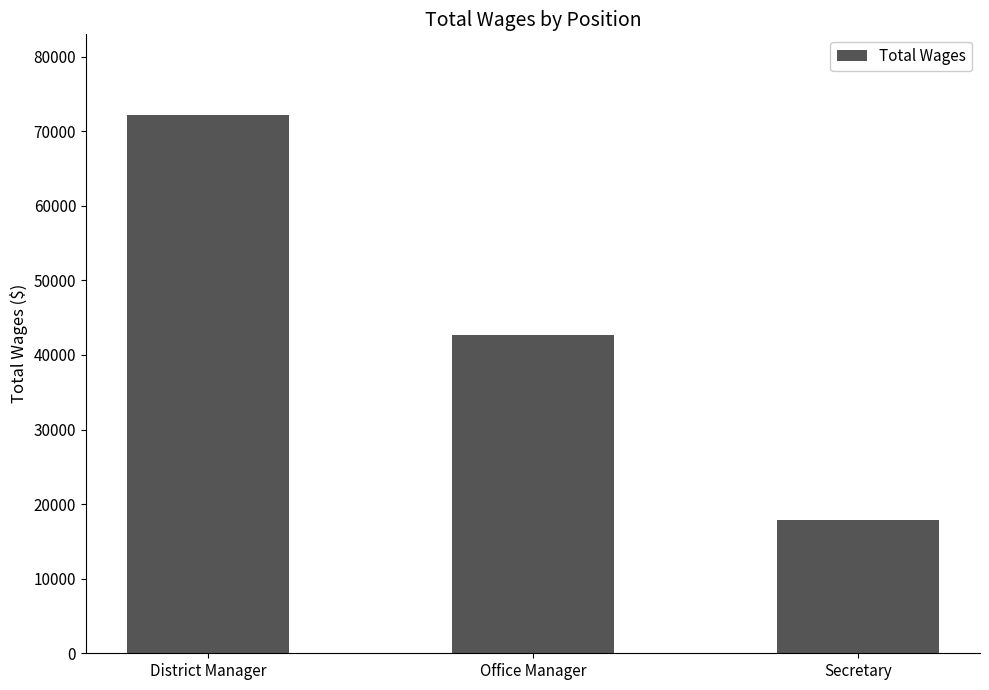

Does the chart contain any negative values?

No